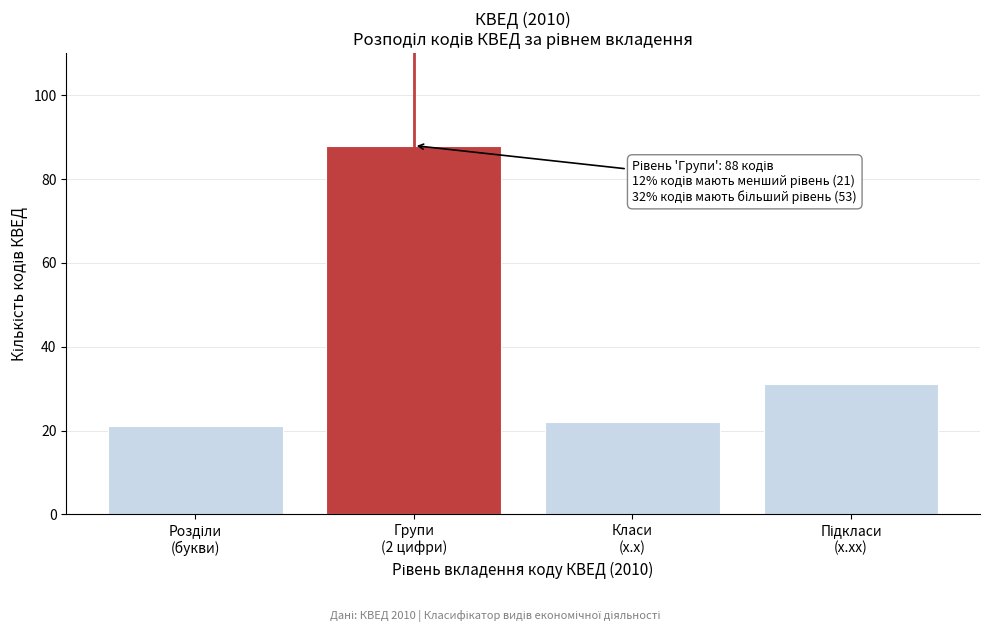

Reading left to right, extract all data points from this chart.

21	88	22	31